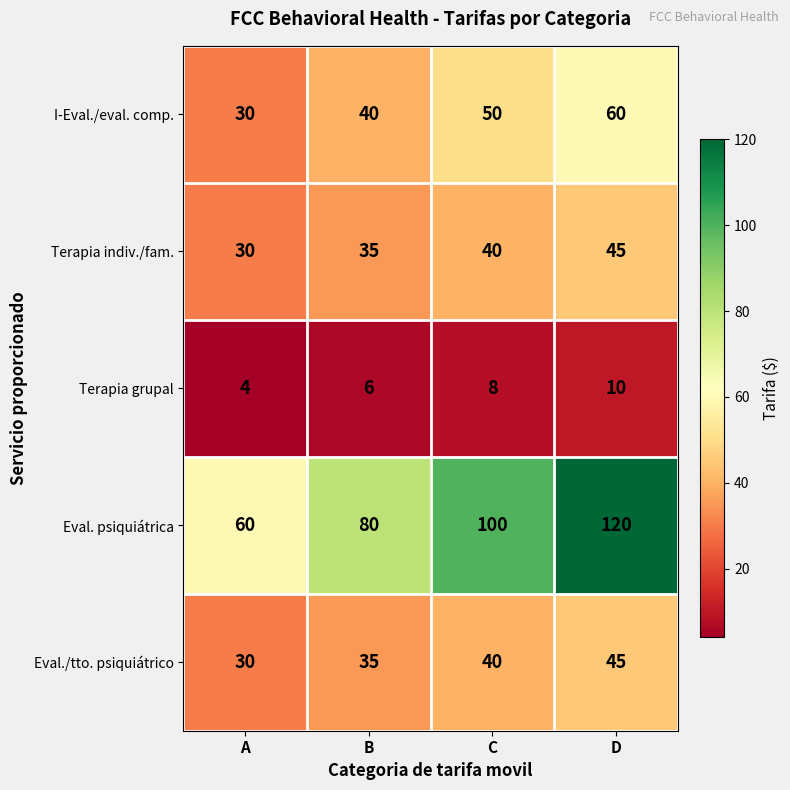

What is the smallest value displayed?

4